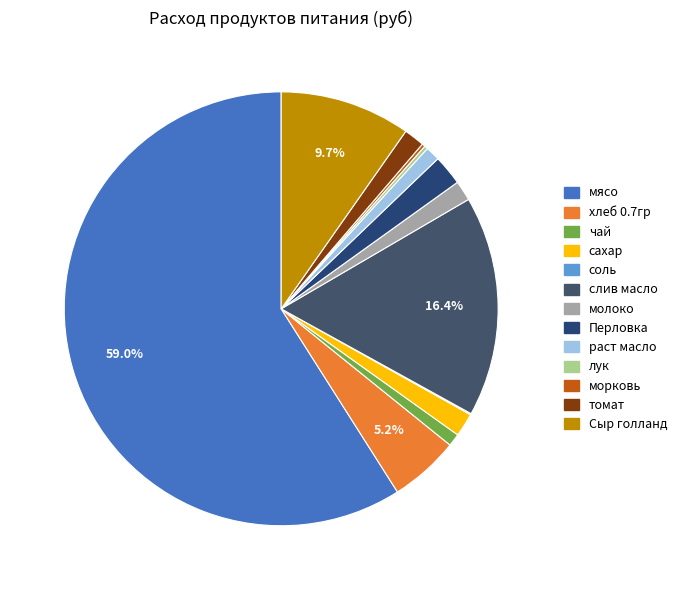

What percentage is NOT represented by раст масло?

98.9%